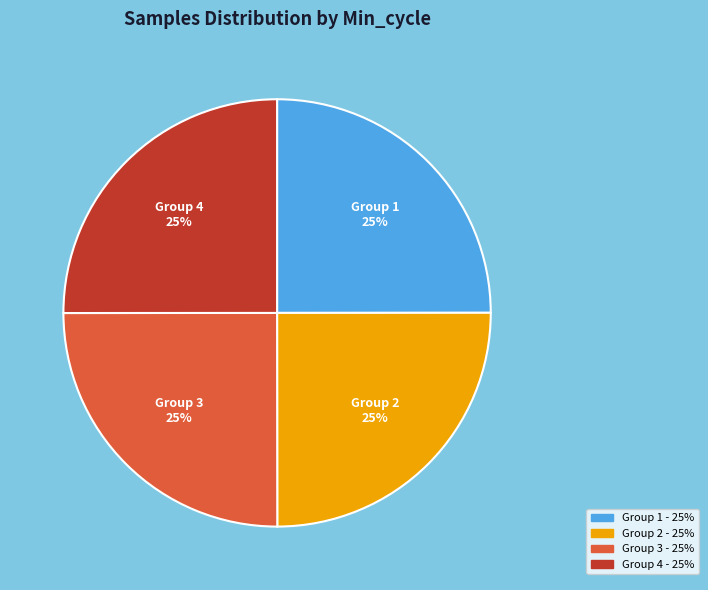

To the nearest percent, what is the average slice percentage?

25%